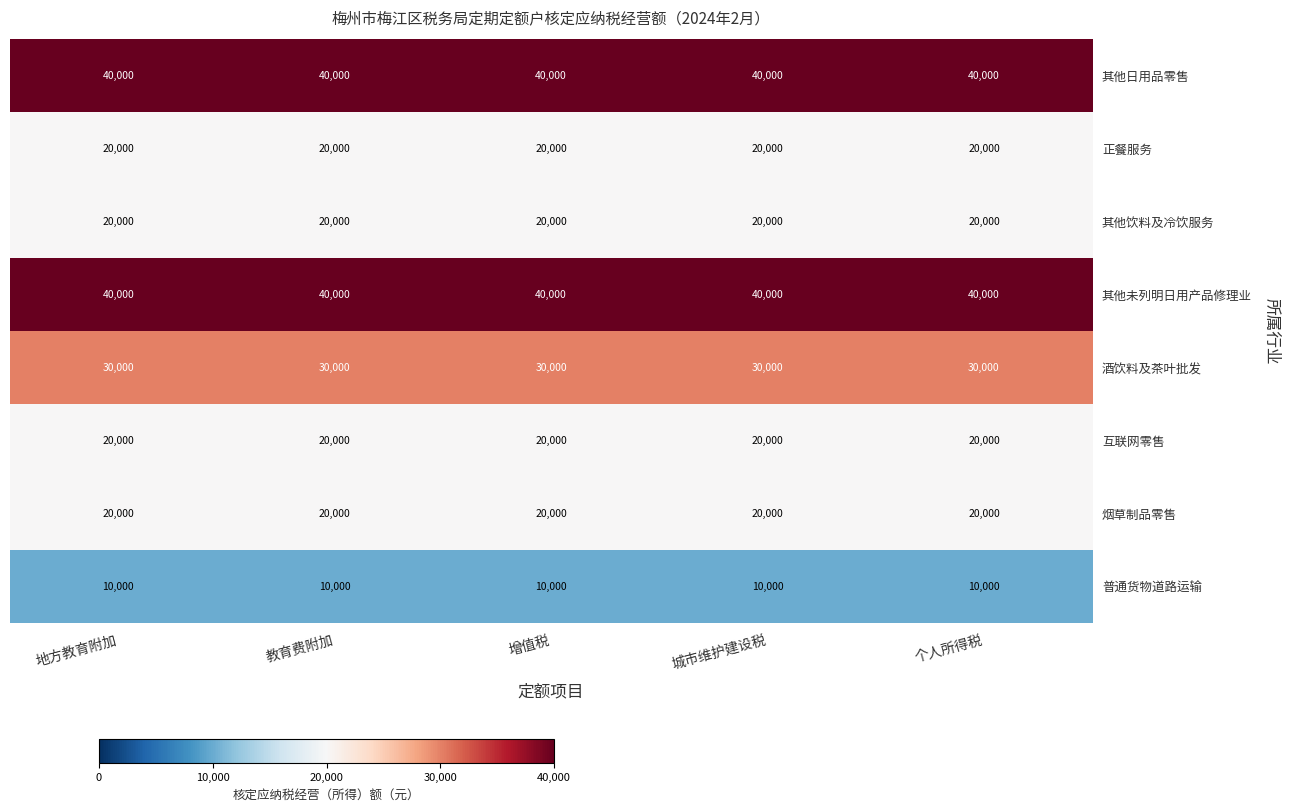

What is the total value across all series at 城市维护建设税?

200000